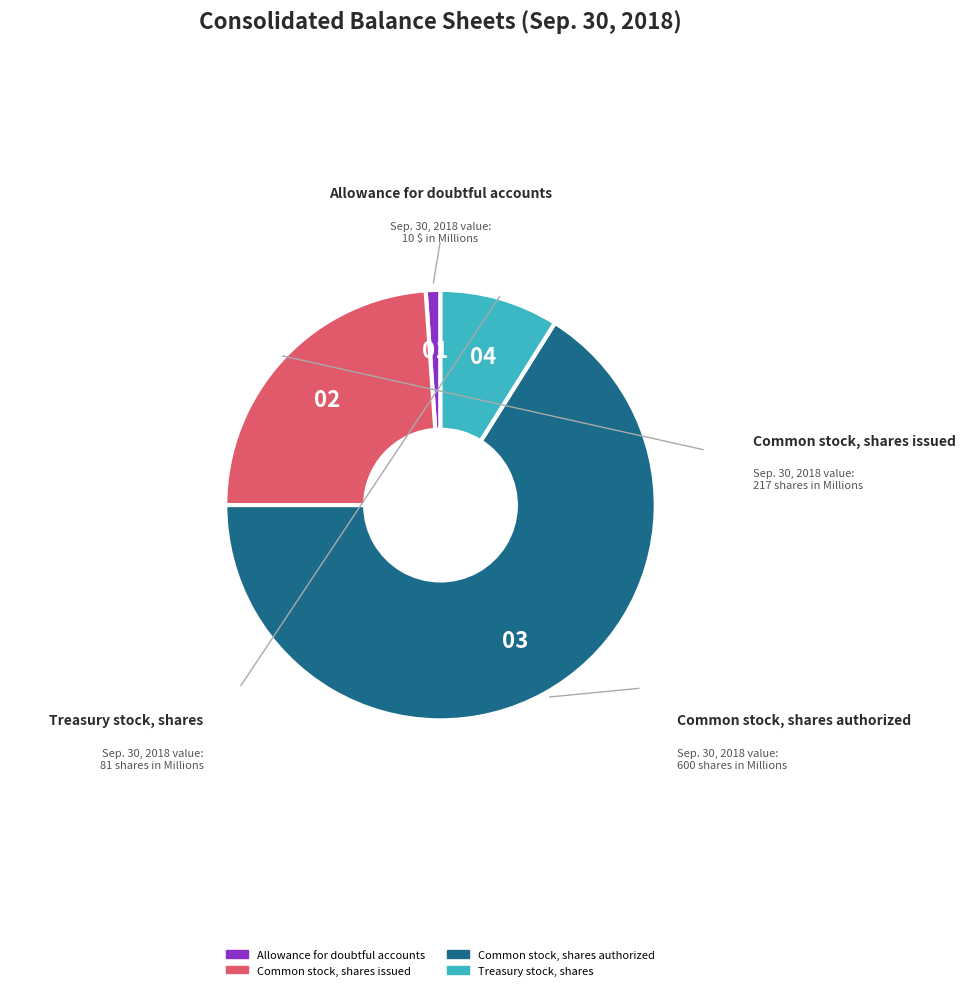

Which category accounts for the majority?

Common stock, shares authorized